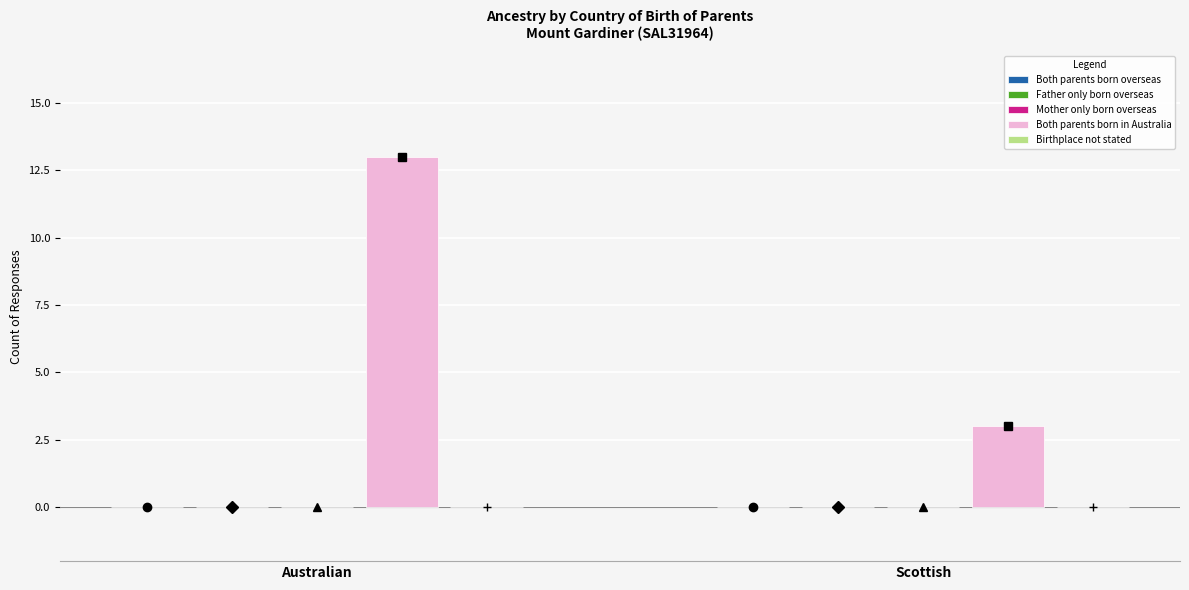

Reading left to right, what are all the values shown in this chart?

13	3